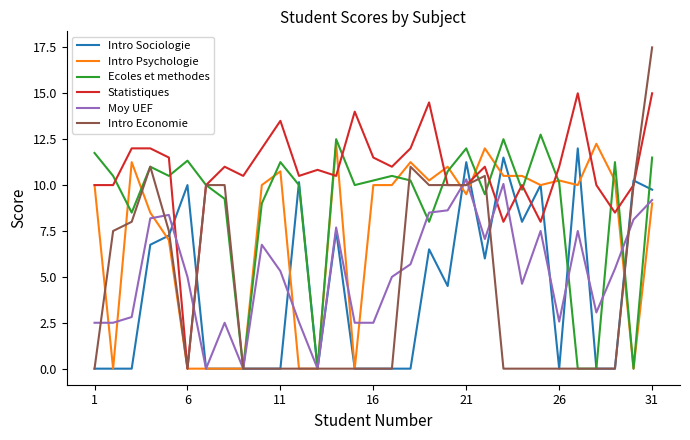

What is the greatest value displayed?

17.5